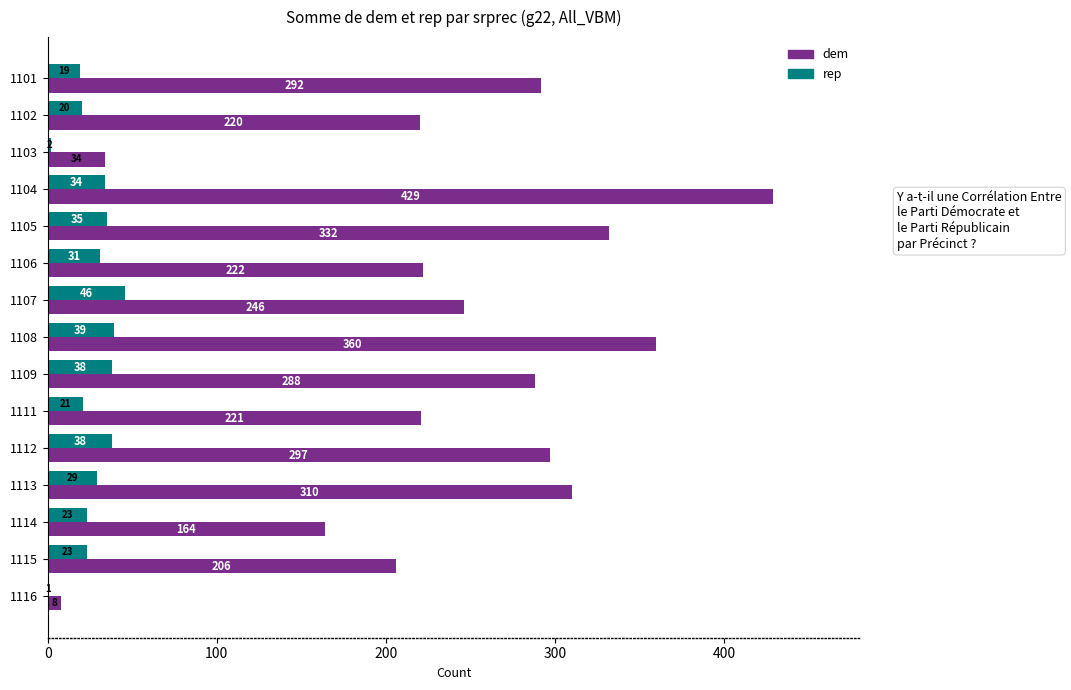

Which series changed the most between 1102 and 1108?

dem